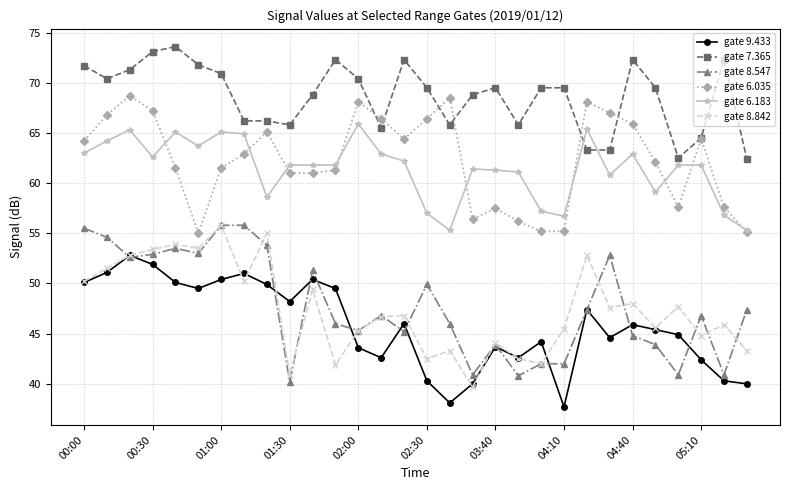

What is the lowest value of the gate 8.842 series?

39.7